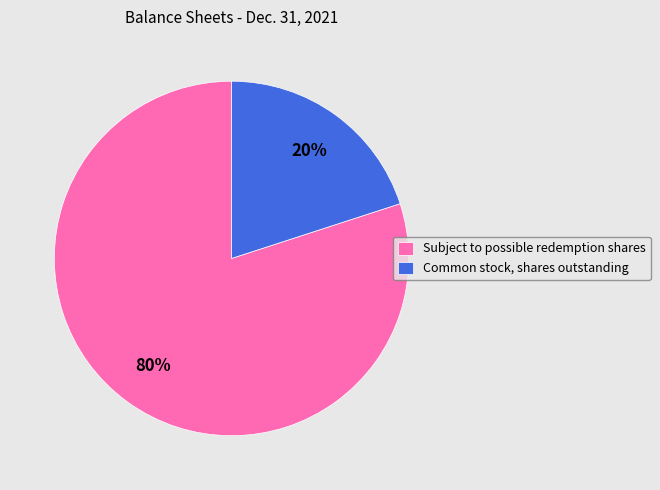

Which category has the smallest portion of the pie?

Common stock, shares outstanding